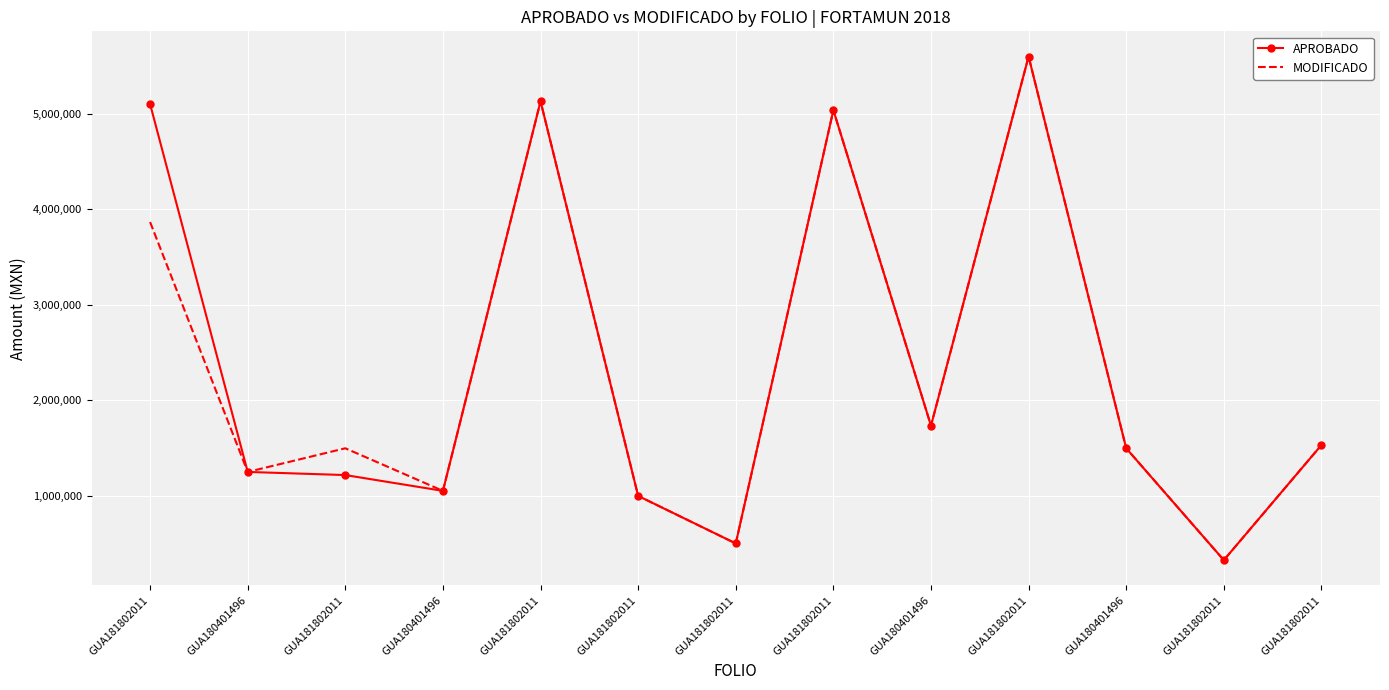

Between GUA181802011 and GUA181802011, which is larger?

GUA181802011